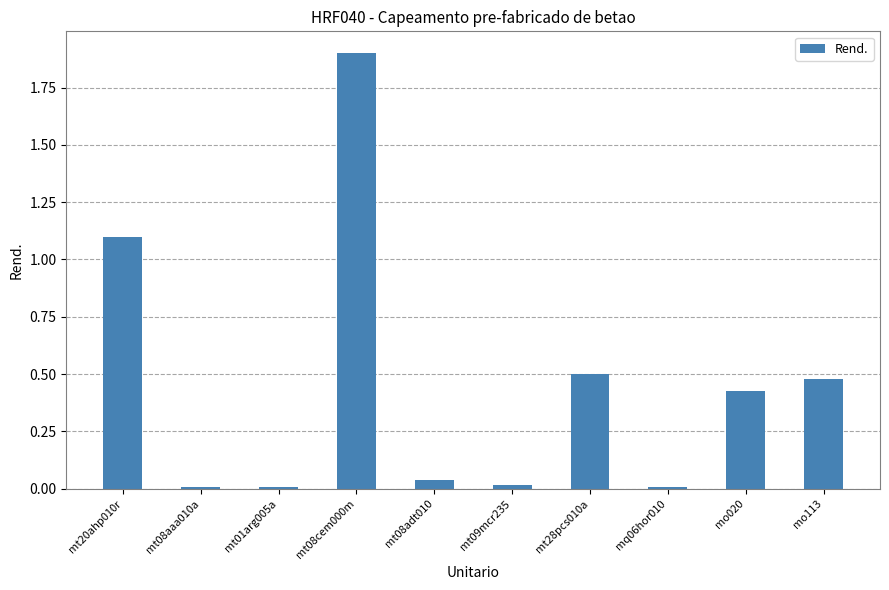

What is the difference between the second highest and minimum values?

1.1